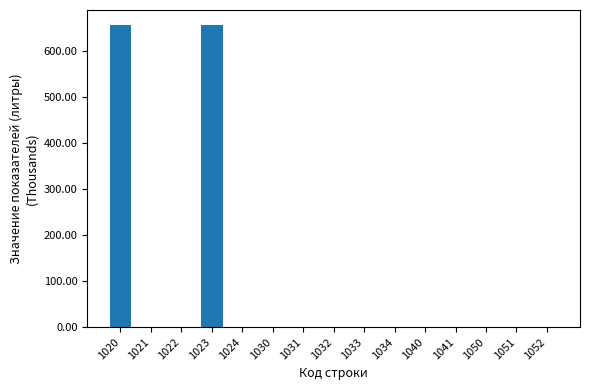

How many data points does each series have?

15